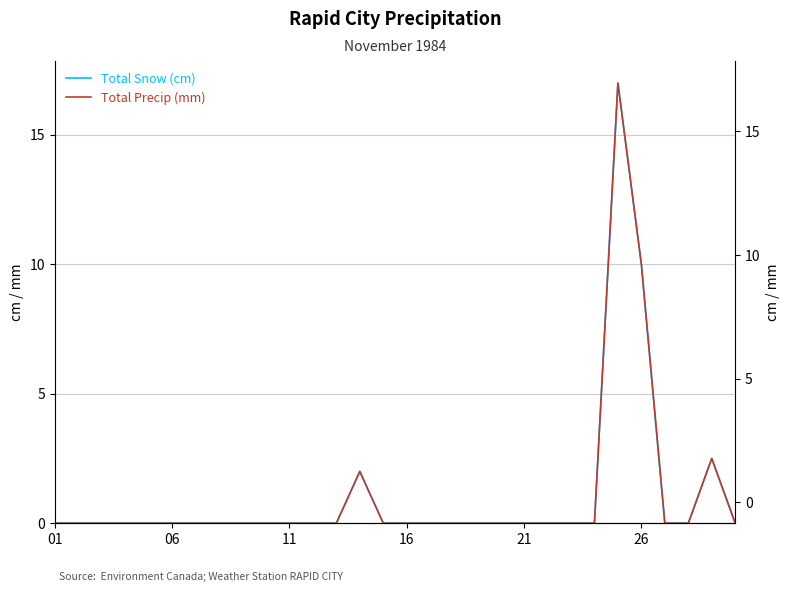

What is the difference between the maximum and minimum values in the Total Snow (cm) series?

17.0